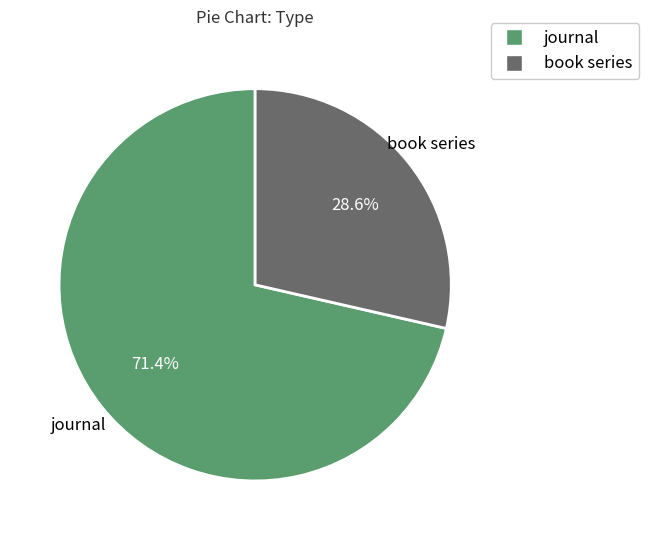

Is there any slice that represents more than half of the pie?

Yes